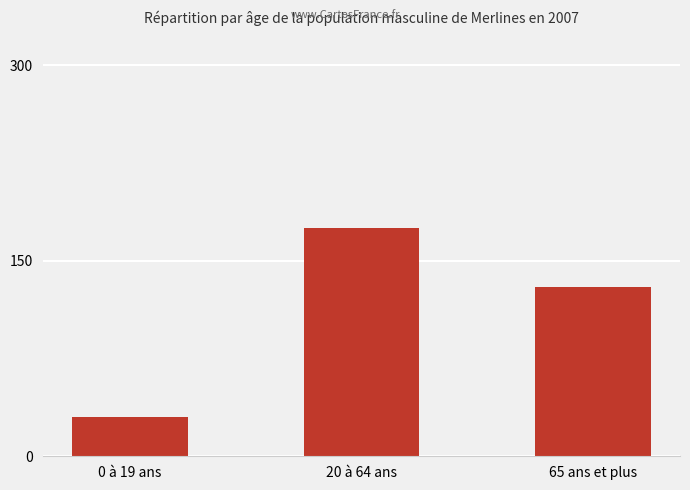

Does the chart contain any negative values?

No